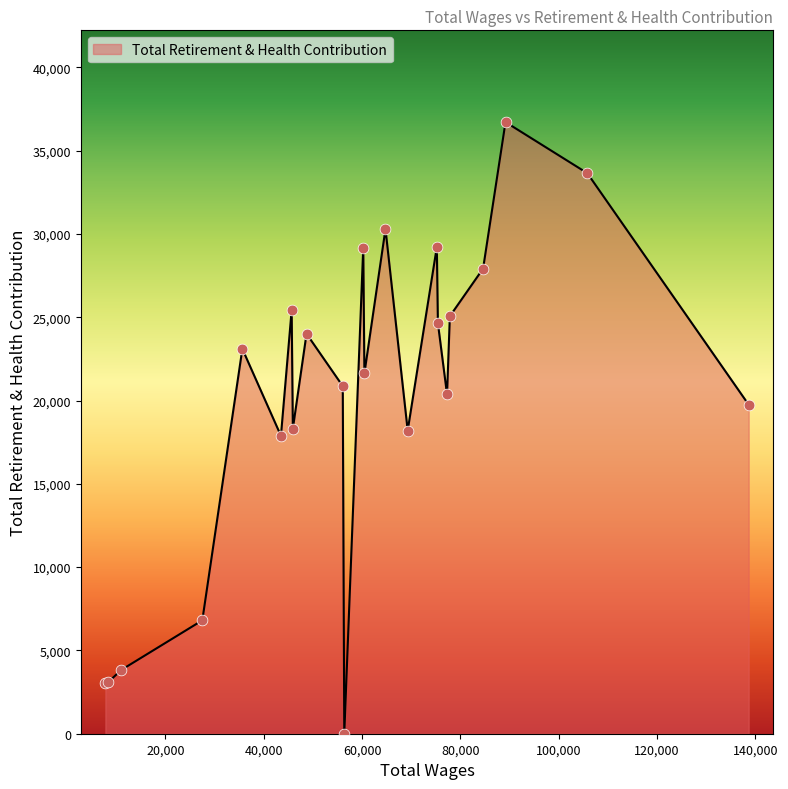

What is the difference between the maximum and minimum values?

36715